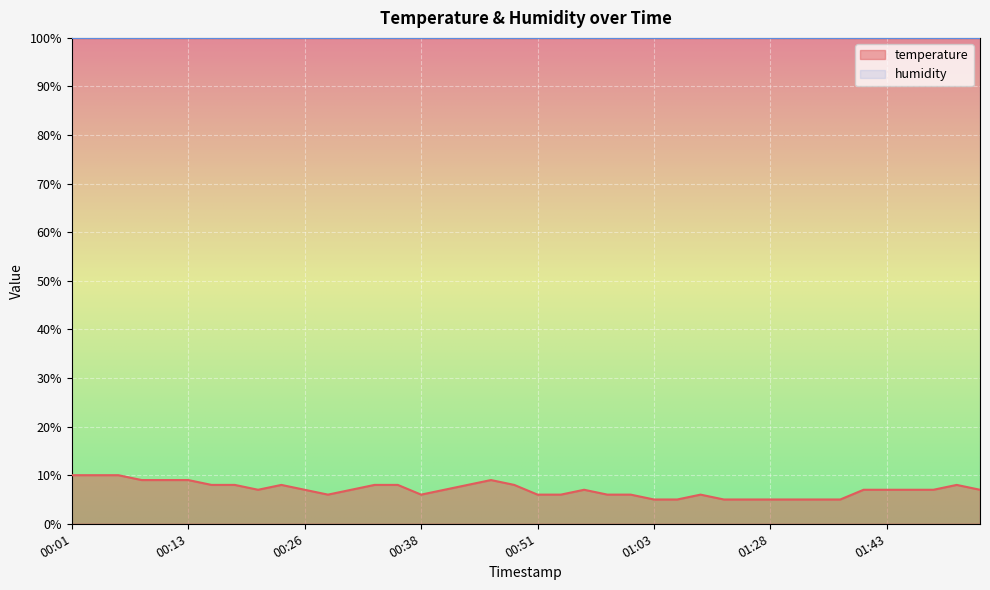

Rank the categories by value from lowest to highest.

01:03, 01:09, 01:17, 01:20, 01:28, 01:30, 01:36, 01:38, 00:28, 00:38, 00:51, 00:53, 00:58, 01:01, 01:11, 00:21, 00:26, 00:31, 00:41, 00:56, 01:41, 01:43, 01:46, 01:49, 02:00, 00:16, 00:18, 00:23, 00:33, 00:36, 00:43, 00:48, 01:54, 00:08, 00:11, 00:13, 00:46, 00:01, 00:03, 00:06